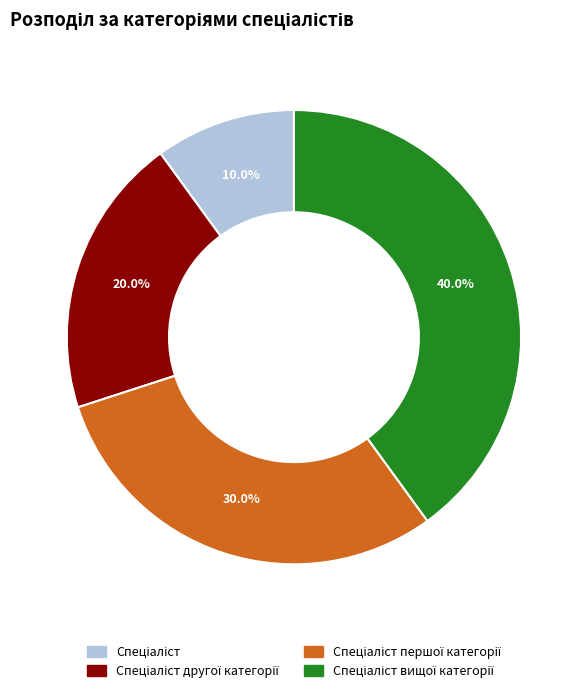

Does any single category account for the majority?

No